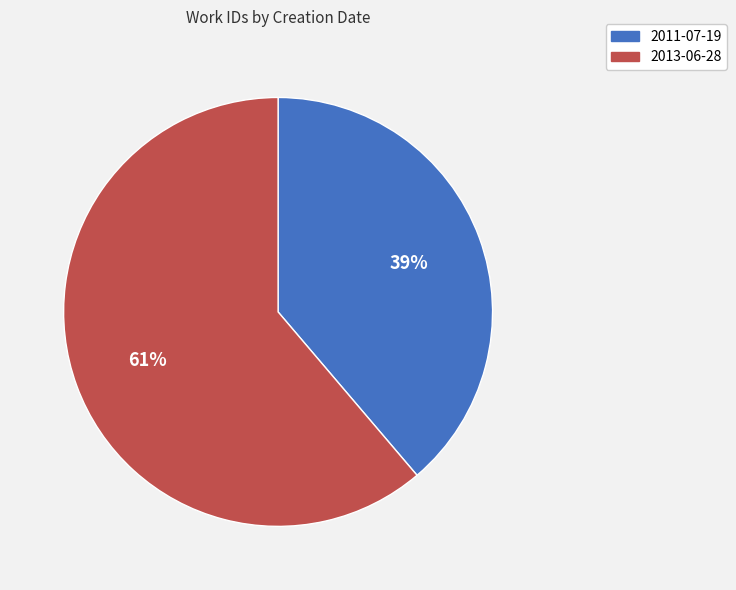

Which slice is the largest?

2013-06-28